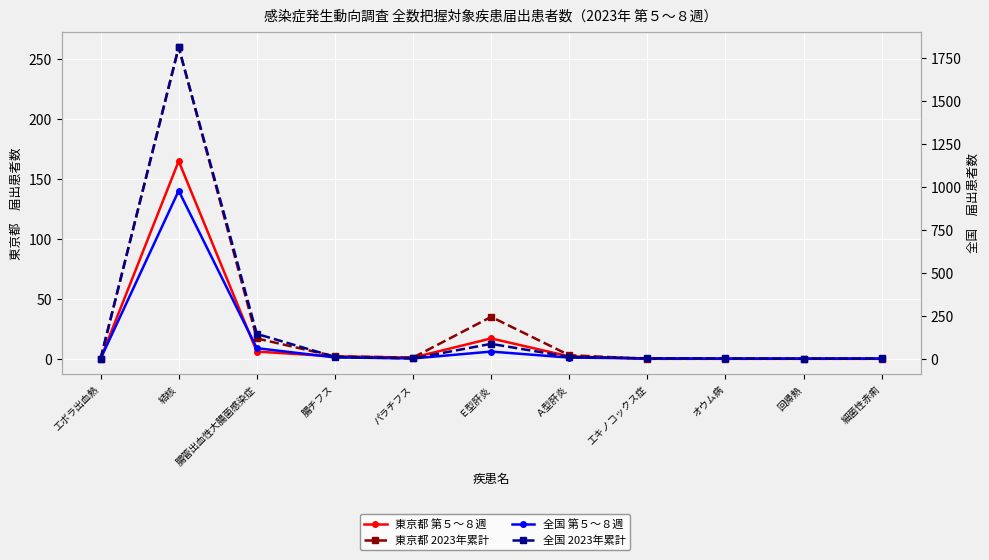

How many interior local valleys does the 東京都 2023年累計 series have?

1